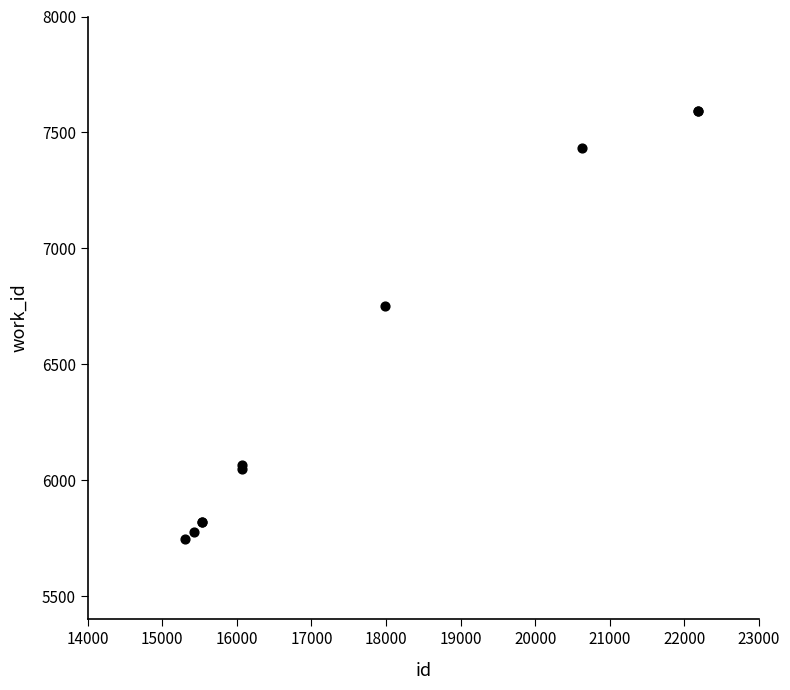

What Y value in the scatter plot is closest to 6668?

6752